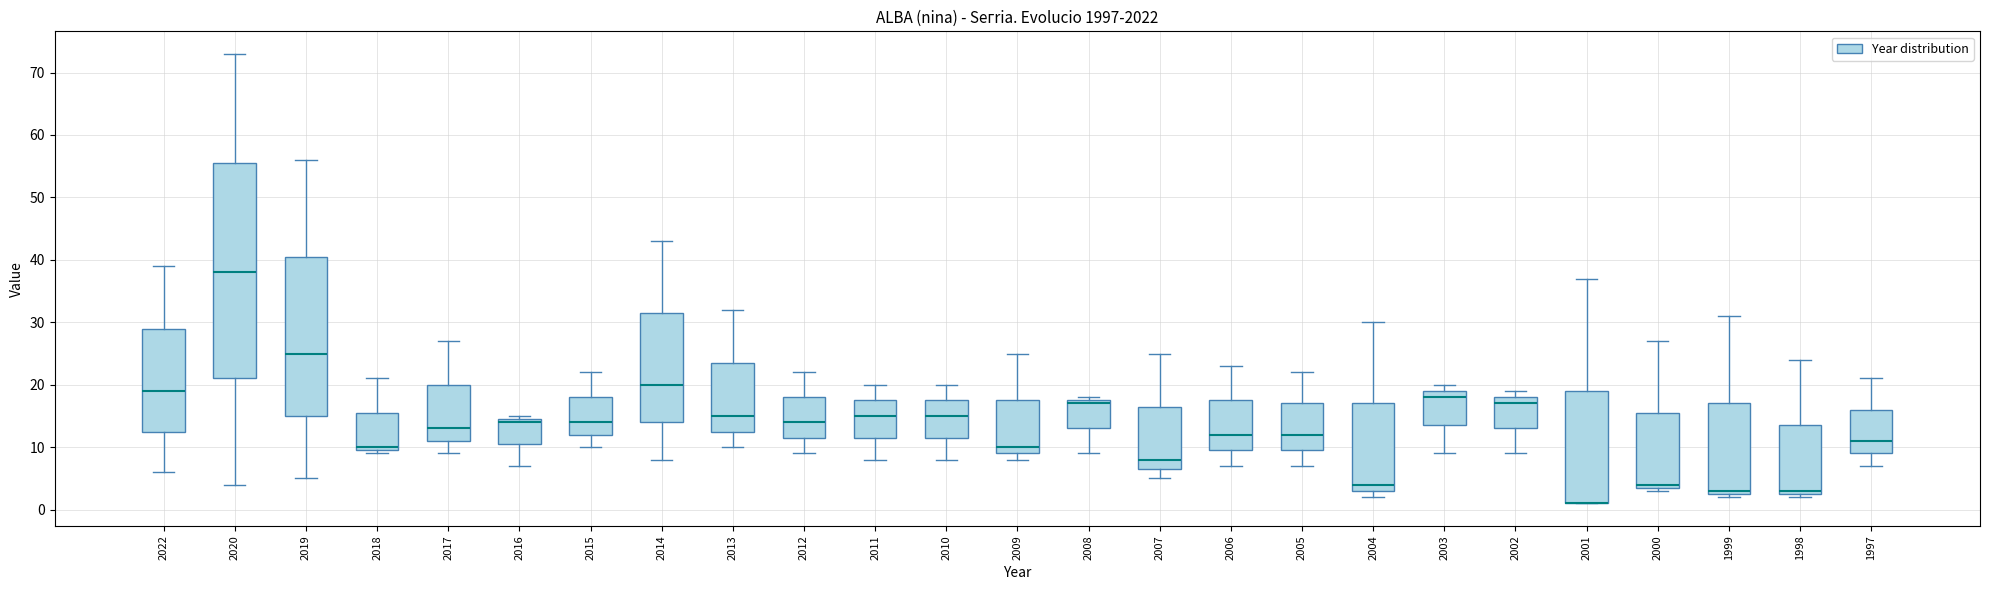

Where does the median line of the box at x = 1997 sit on the y-axis? The values are not printed on the chart, so give them approximately, as read against the axis.

11